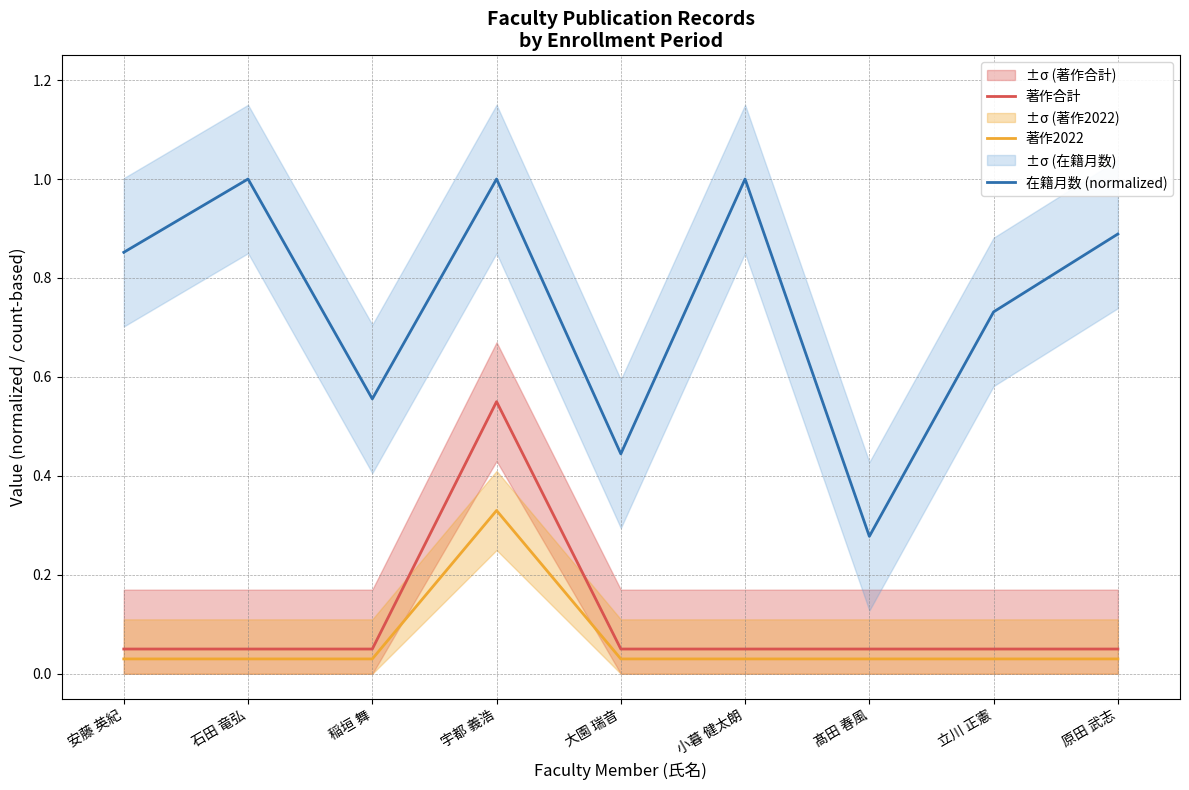

What is the highest value of the 著作合計 series?

0.6